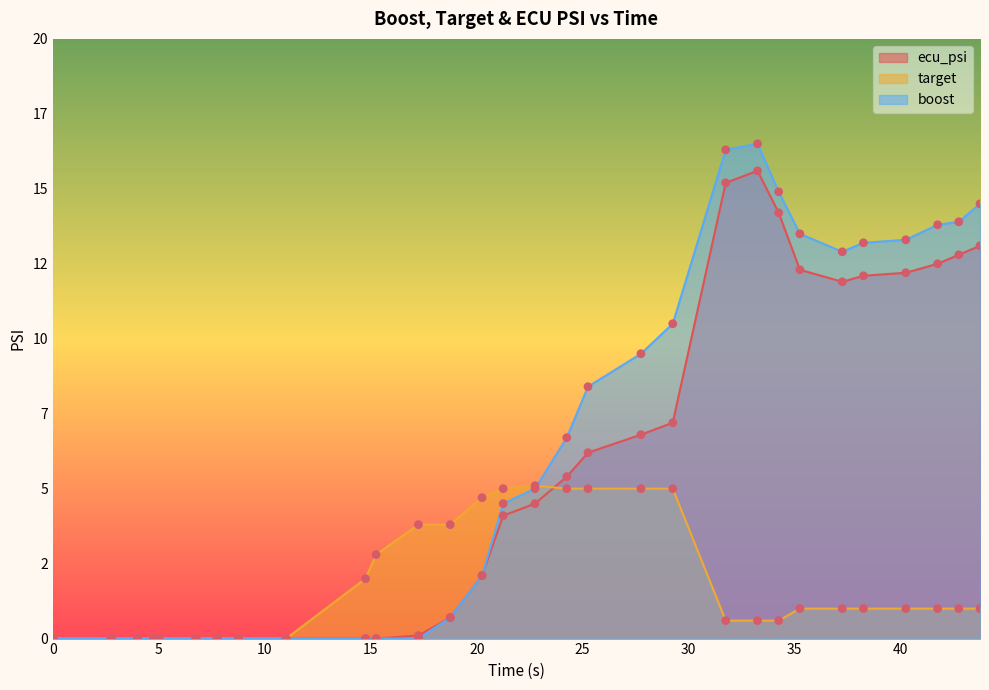

What is the total value across all series at 20.25?

8.9